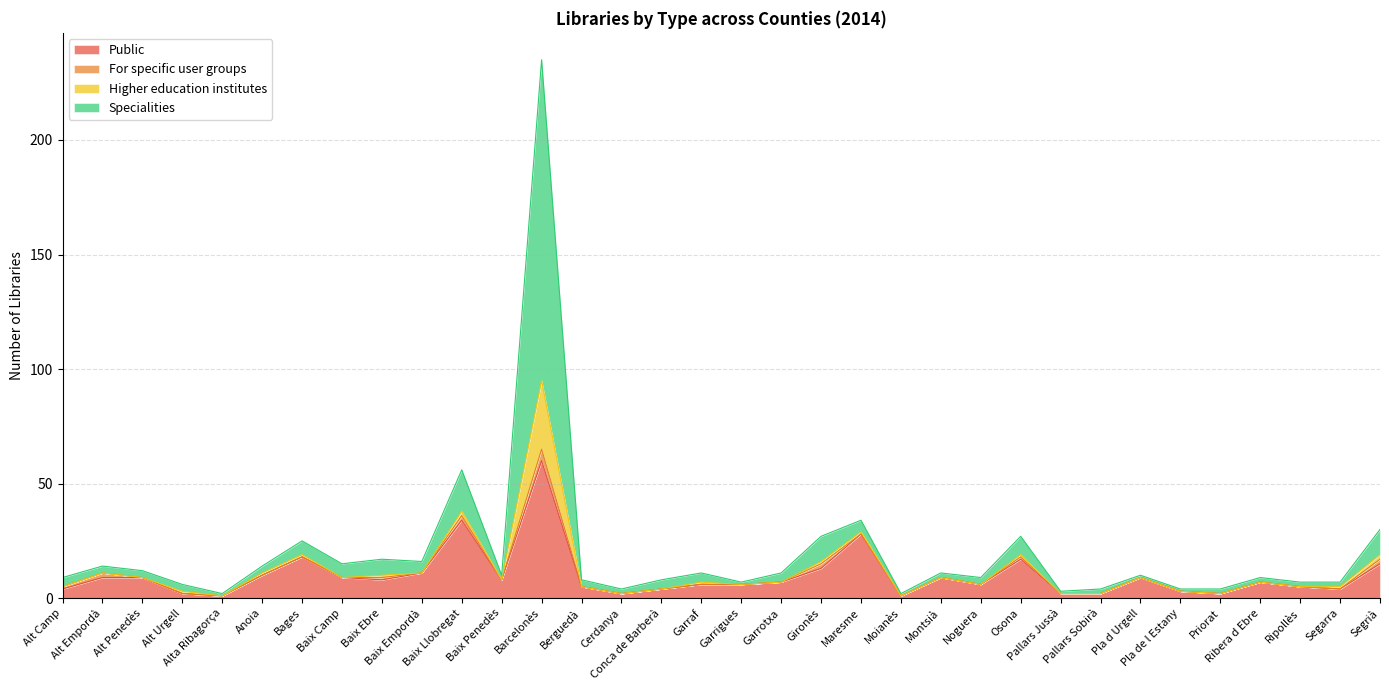

How many data points does each series have?

34